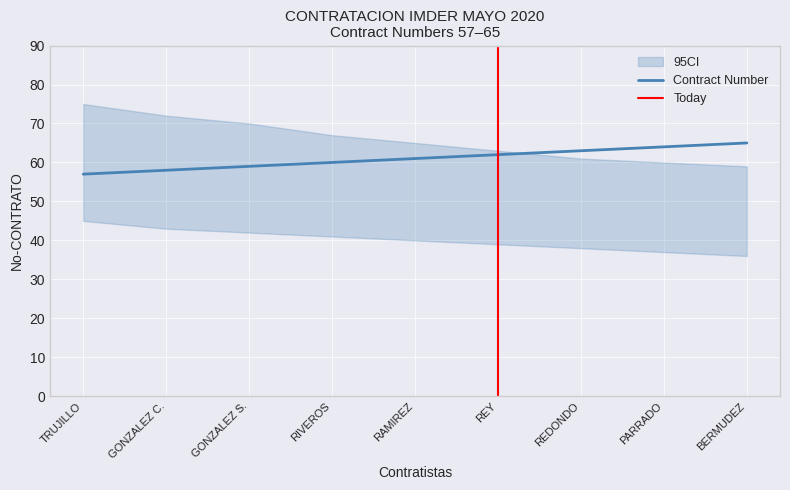

What is the approximate value of Contract Number at REY?

62